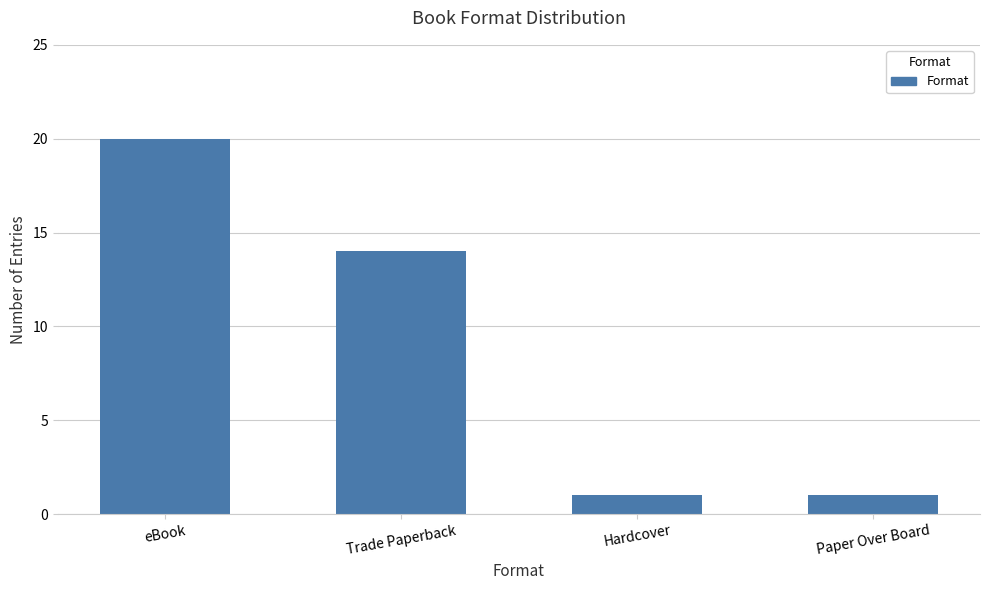

Are the bars grouped side by side (vs. stacked)?

No